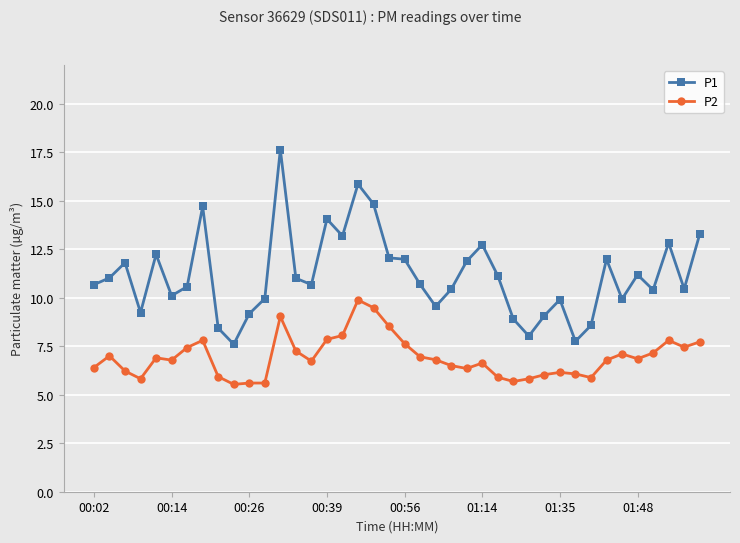

In P1, how many points are higher than both neighbors (excluding endpoints)?

11